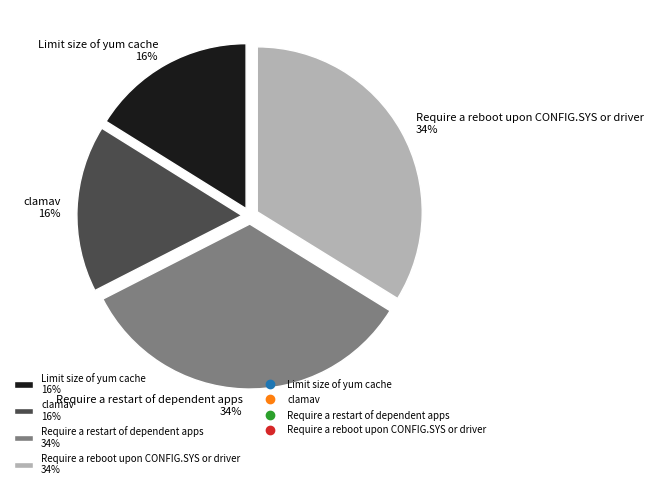

The clamav slice represents 16% of the pie. True or false?

True